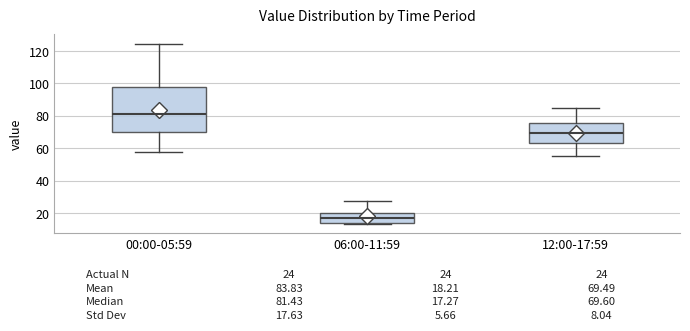

Which box has the lowest median line?

06:00-11:59